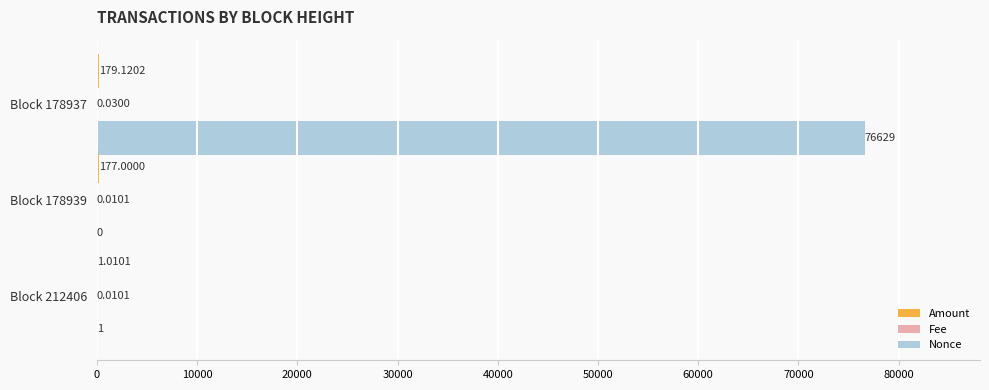

How many categories are shown in the chart?

3